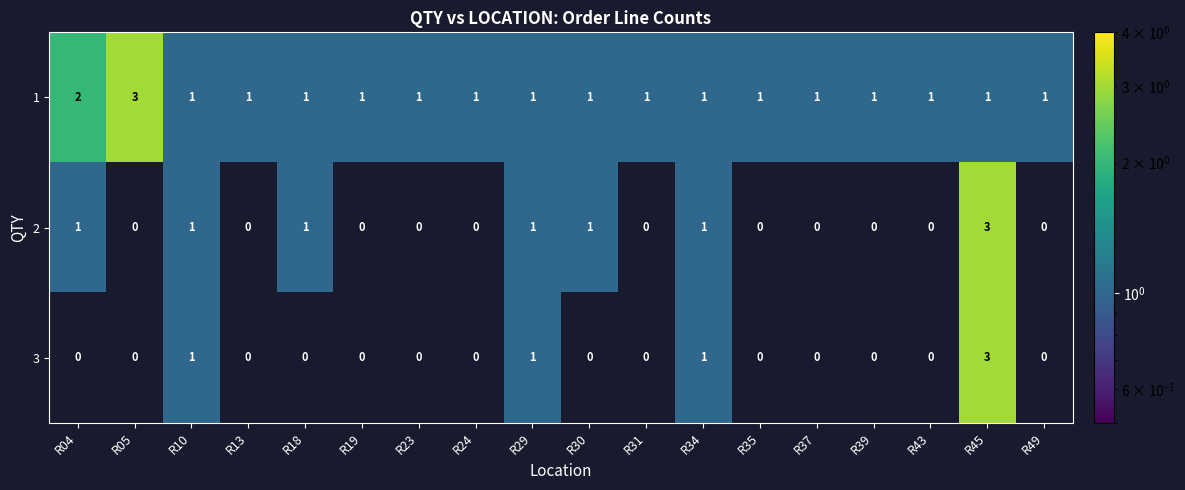

The 2 series shows 0 at R37. True or false?

True